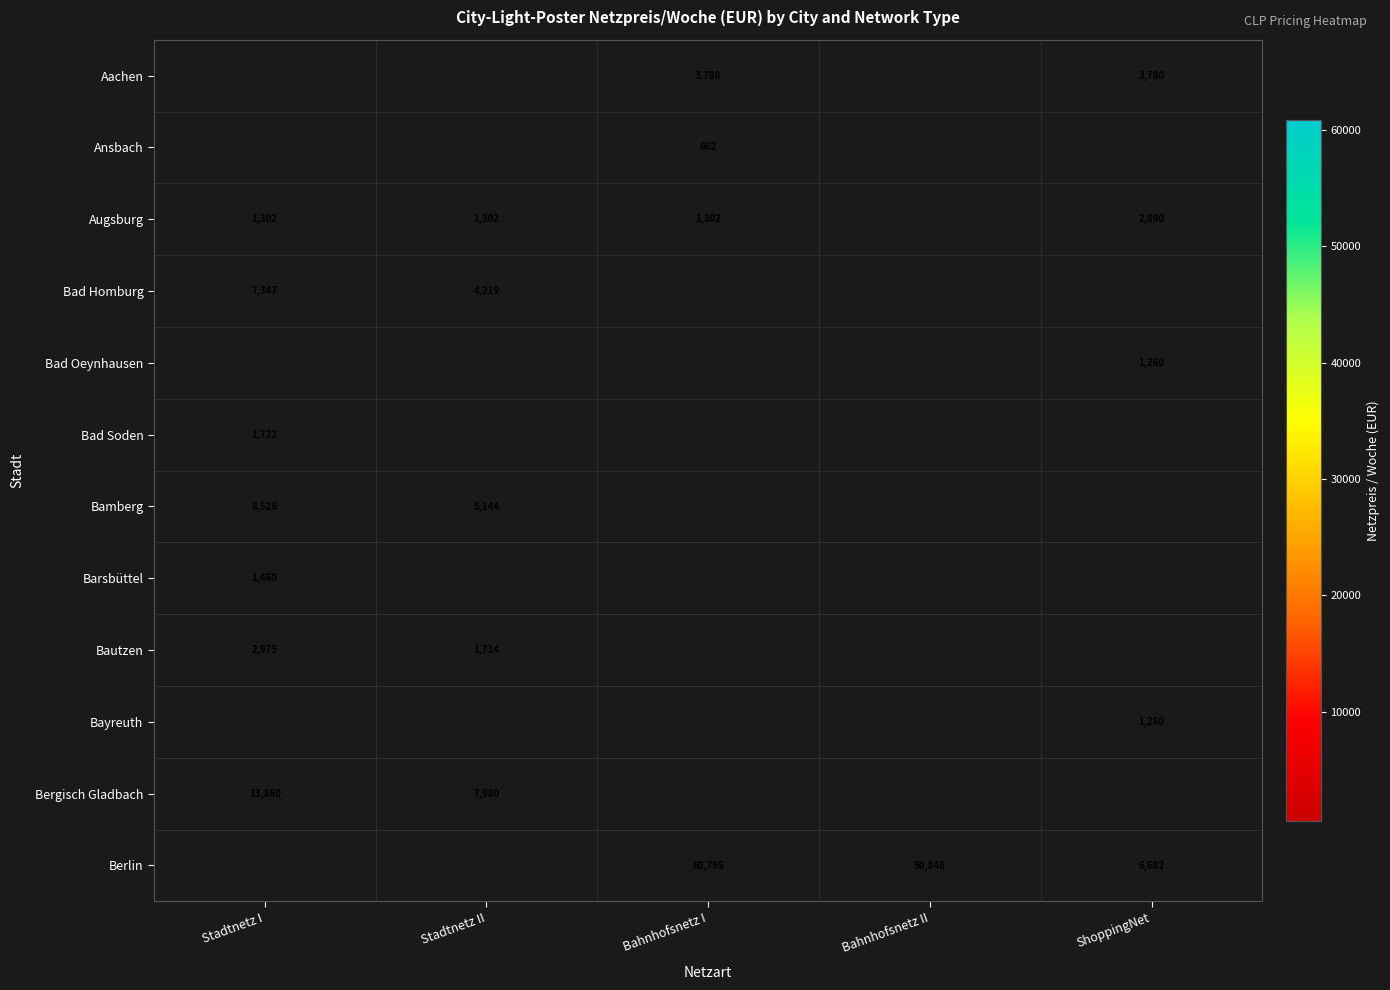

True or false: Berlin has a value of 60795 at Bahnhofsnetz I.

True